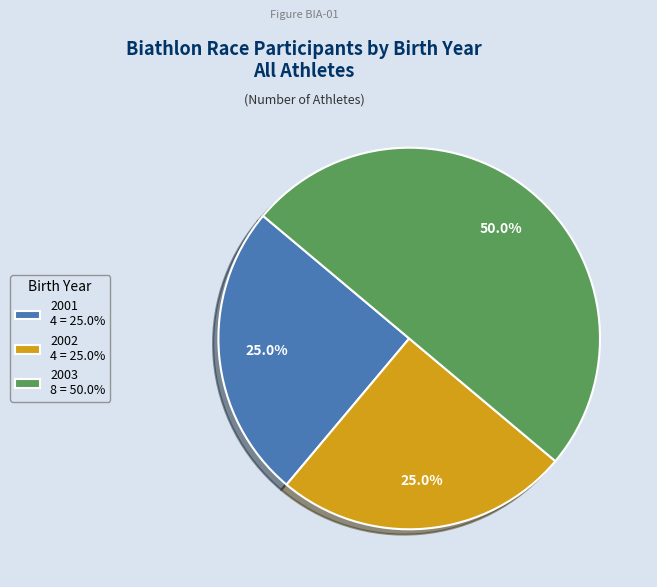

How many segments does this pie chart have?

3